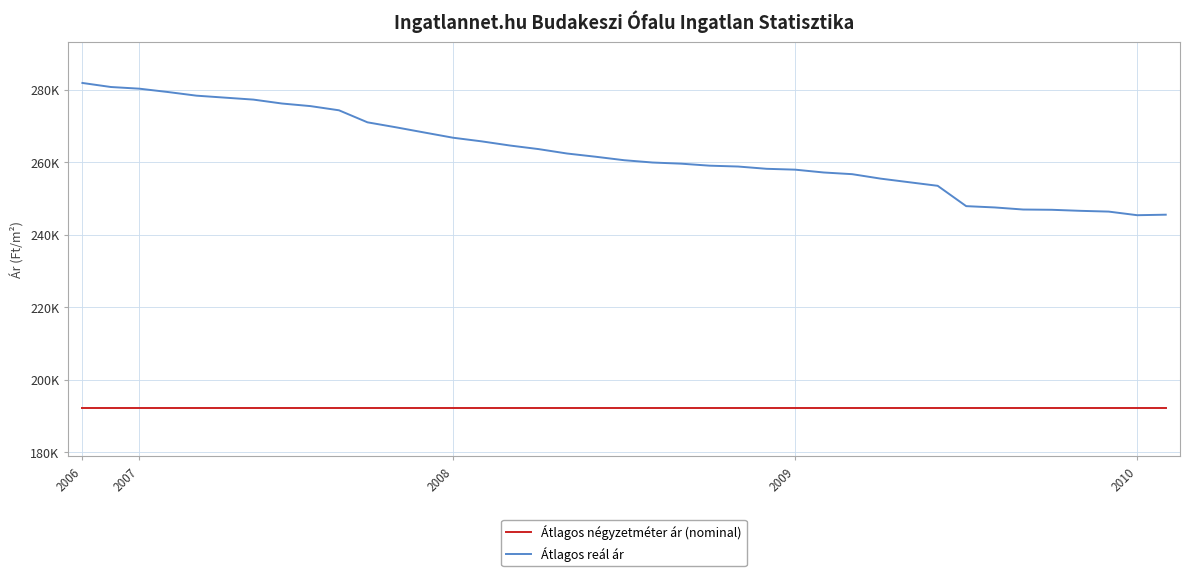

True or false: Átlagos reál ár and Átlagos négyzetméter ár (nominal) intersect in this chart.

False